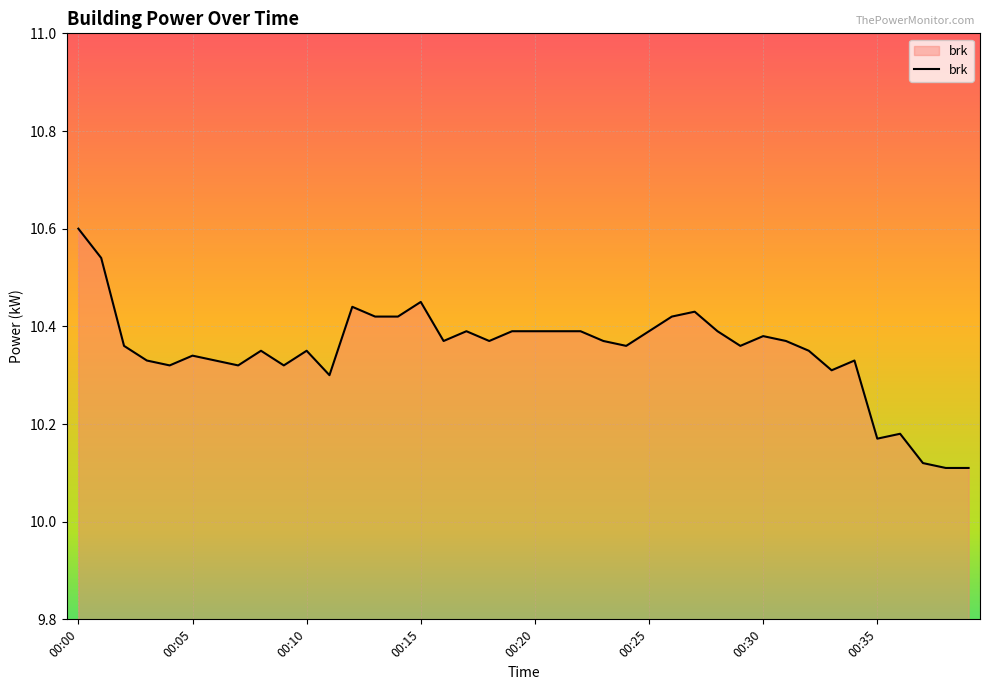

What is the difference between the maximum and minimum values?

0.5